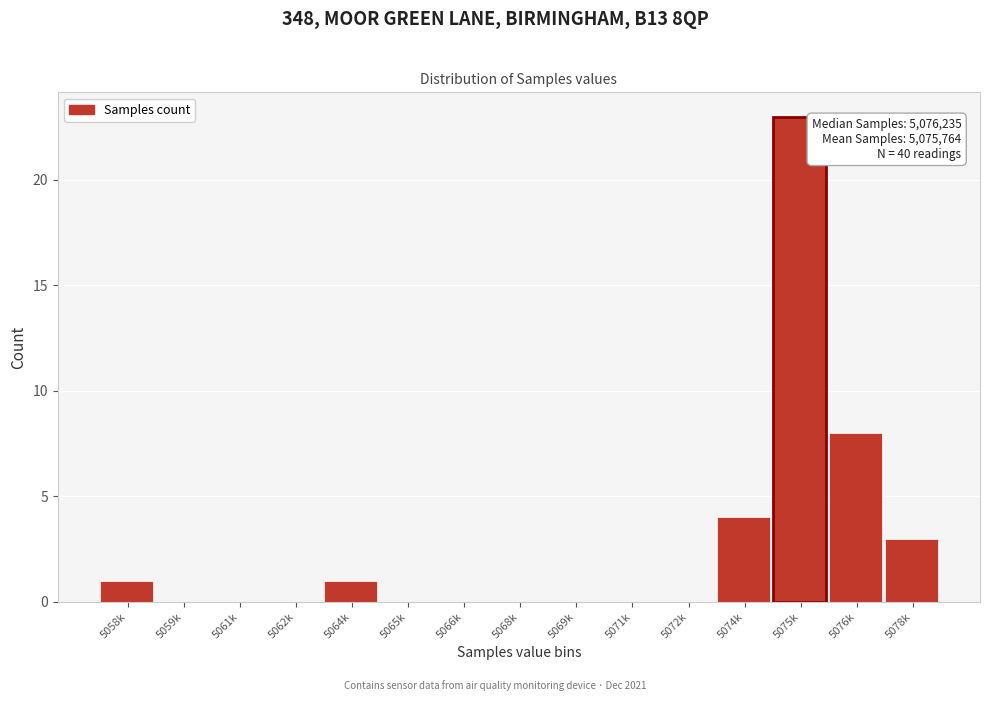

Reading left to right, transcribe all the data shown in this chart.

5058k=1	5059k=0	5061k=0	5062k=0	5064k=1	5065k=0	5066k=0	5068k=0	5069k=0	5071k=0	5072k=0	5074k=4	5075k=23	5076k=8	5078k=3